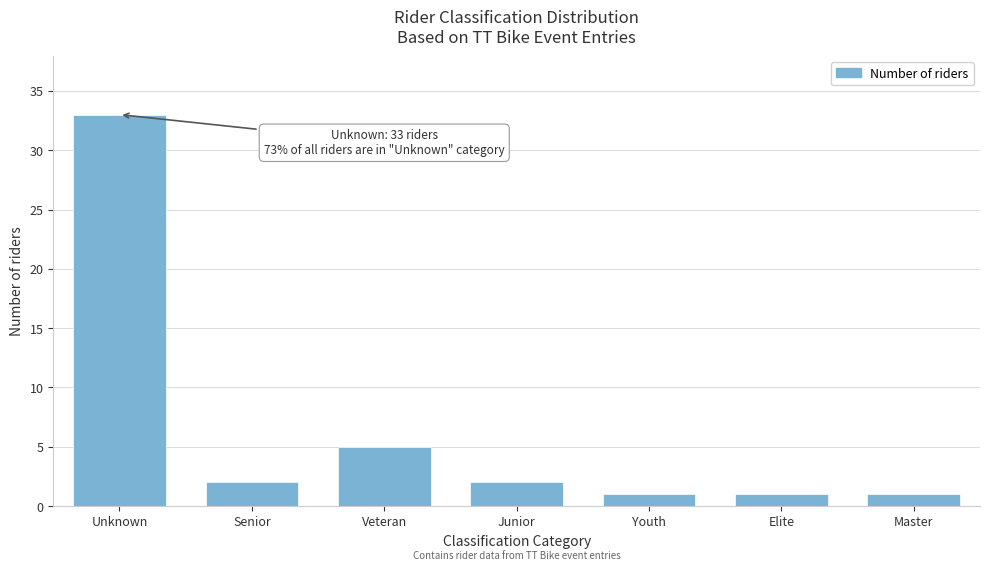

Reading left to right, transcribe all the data shown in this chart.

33	2	5	2	1	1	1